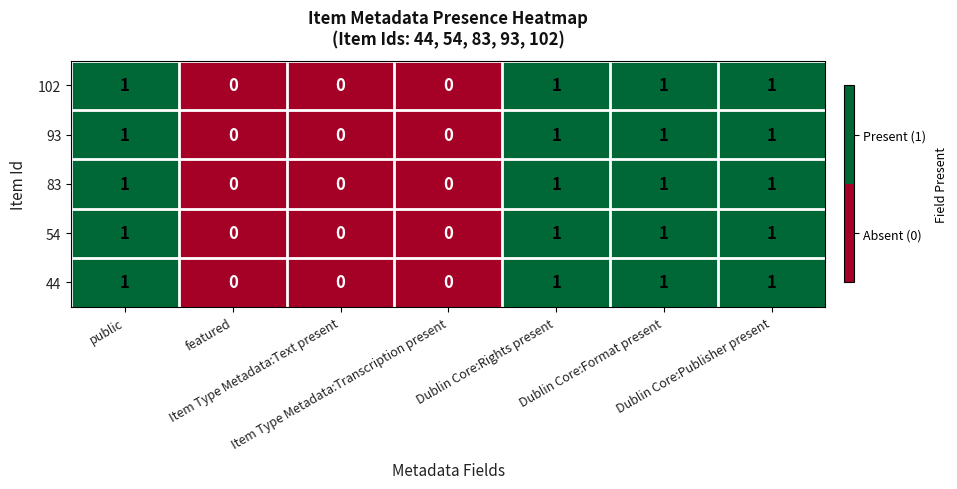

Count the 44 values in the range 0 to 1.

7